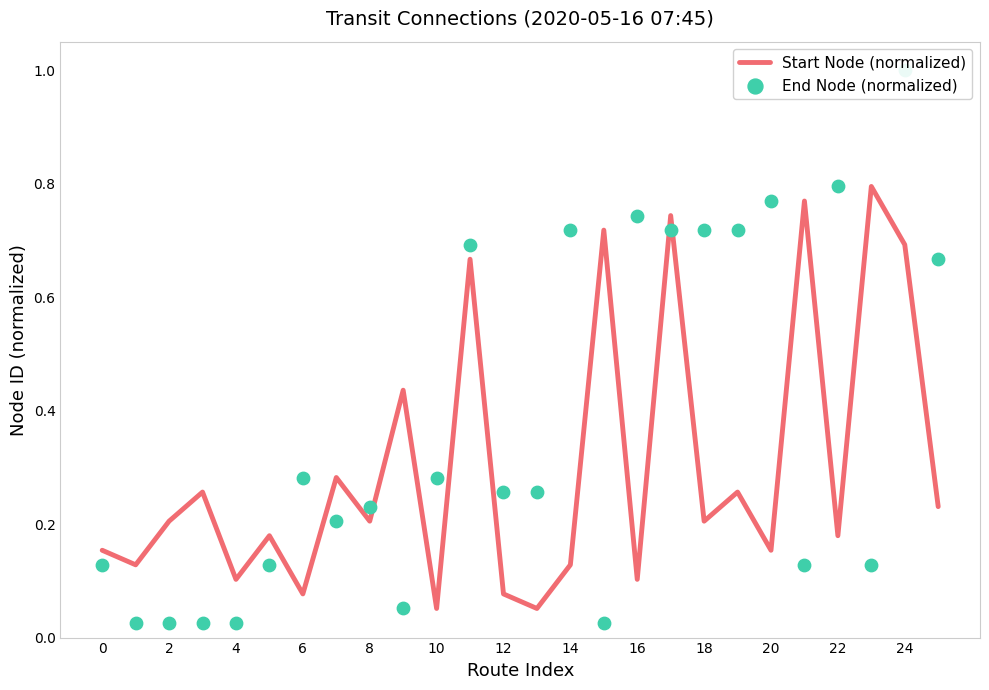

At which category is the sum across all series the highest?

24